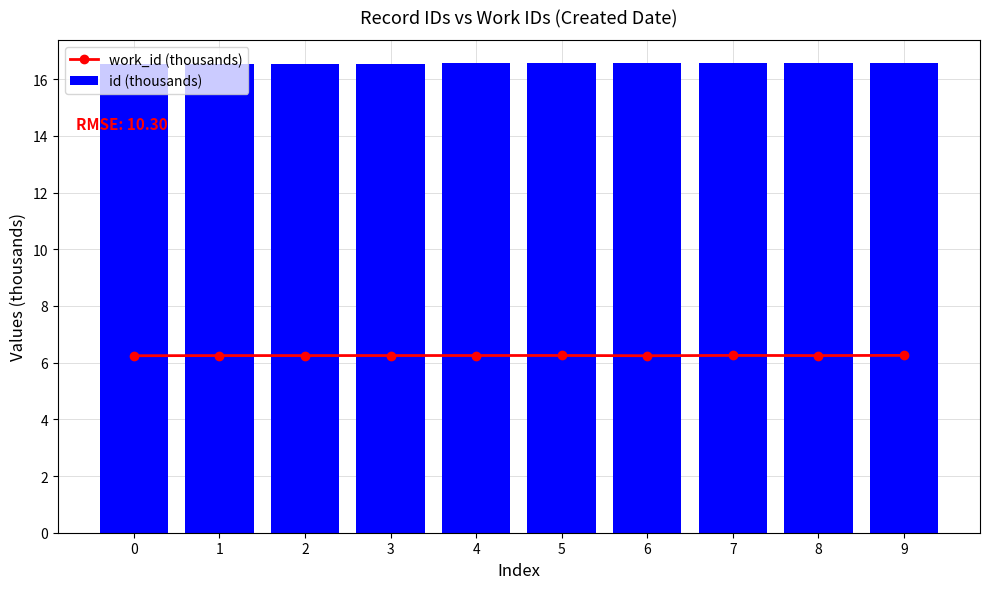

Which series has the widest spread of values?

work_id (thousands)